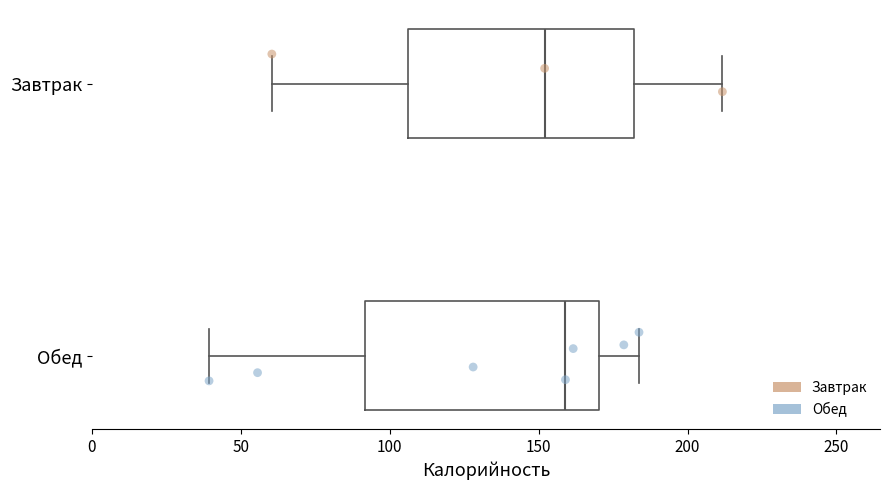

Reading bottom to top, read every box against the x-axis: the position of its median line, the range the box covers, and the ends of its whiskers. The values are not printed on the chart, so give them approximately, as read against the axis.

Обед: median 160, box 90 to 170, whiskers 40 to 185
Завтрак: median 150, box 105 to 180, whiskers 60 to 210